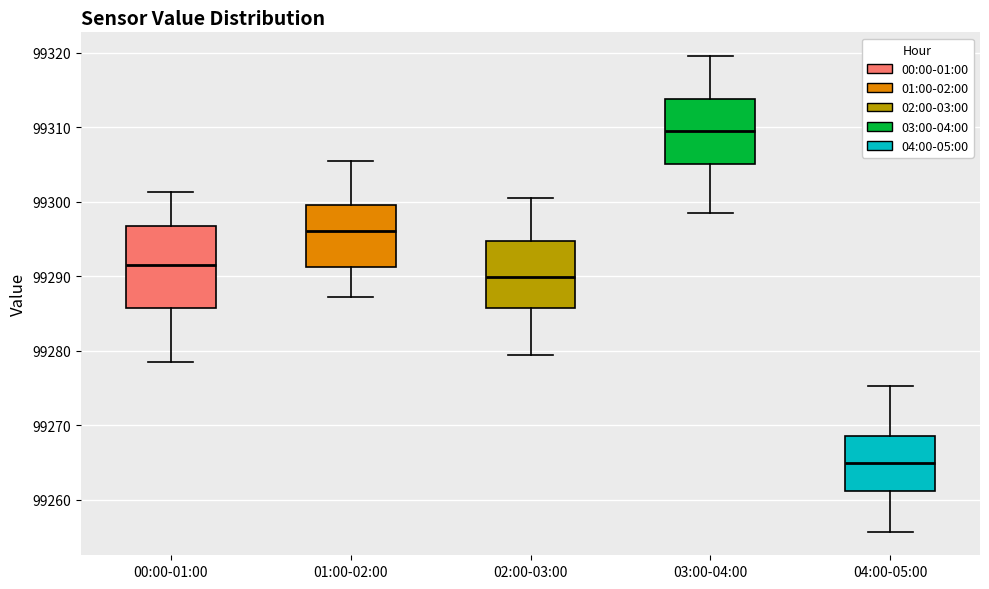

Which box is the tallest, from its lower edge to its upper edge?

00:00-01:00